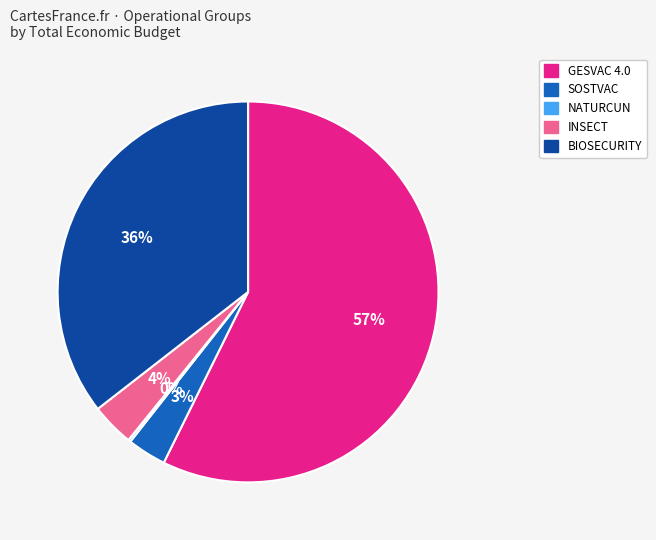

What is the majority slice?

GESVAC 4.0